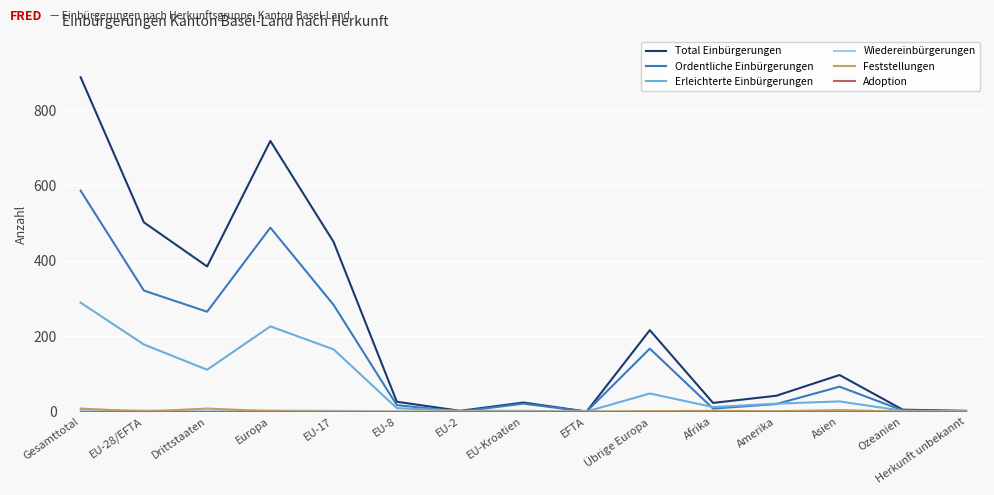

The Erleichterte Einbürgerungen series shows 226 at Europa. True or false?

True